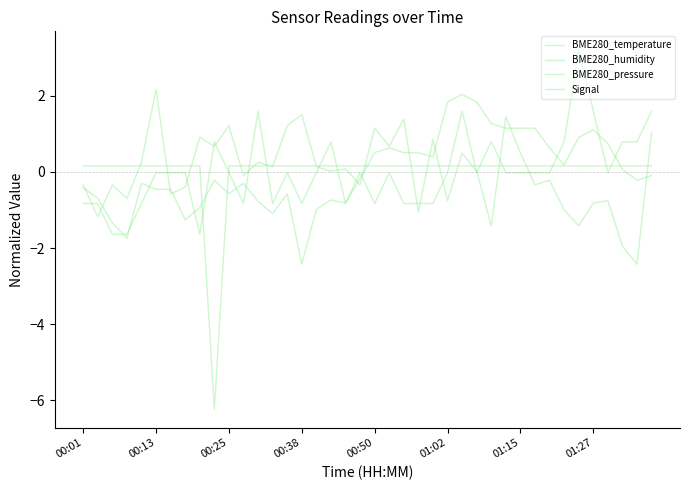

Which series has the largest total across all categories?

BME280_pressure